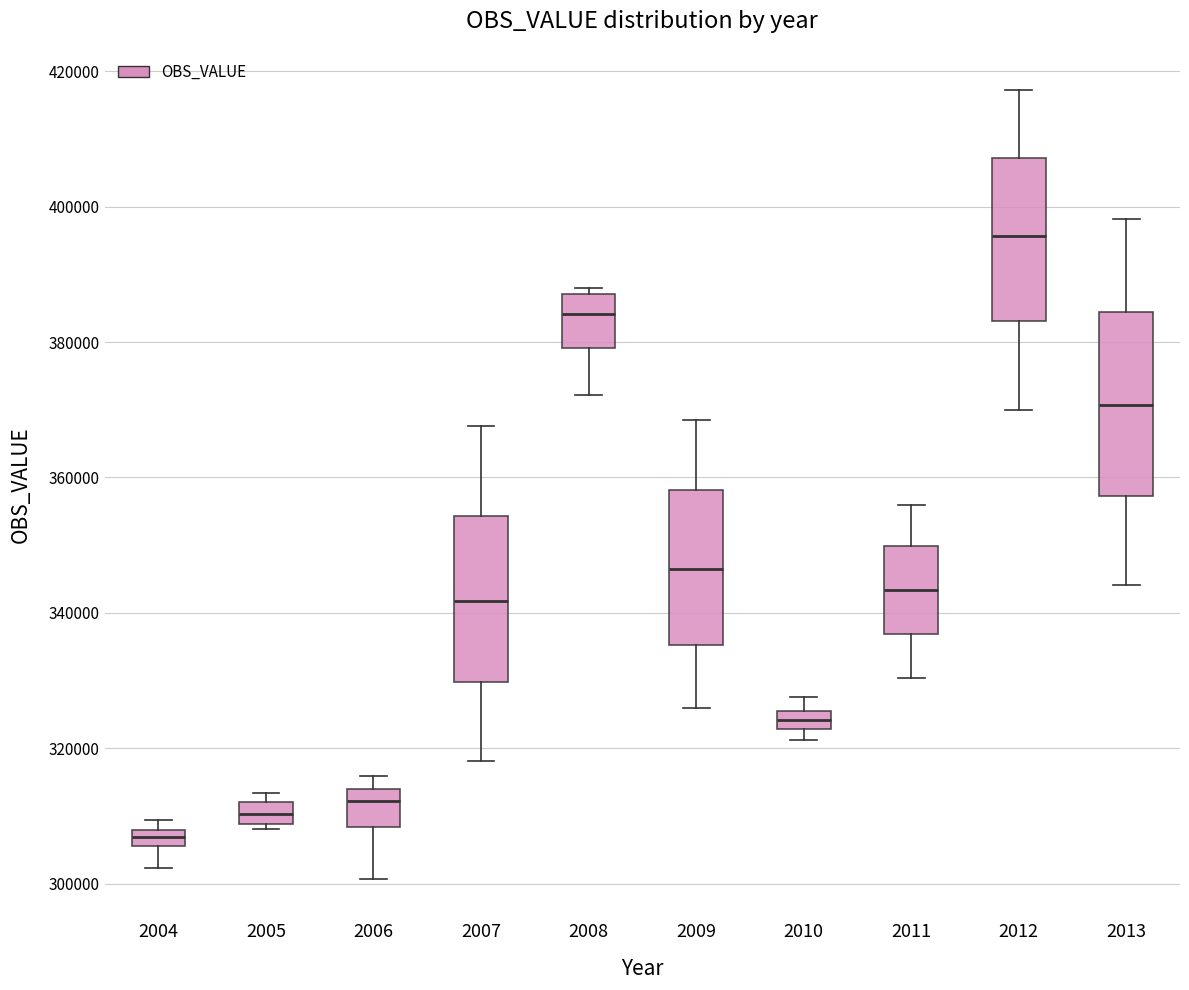

Which box's median line is the highest?

2012